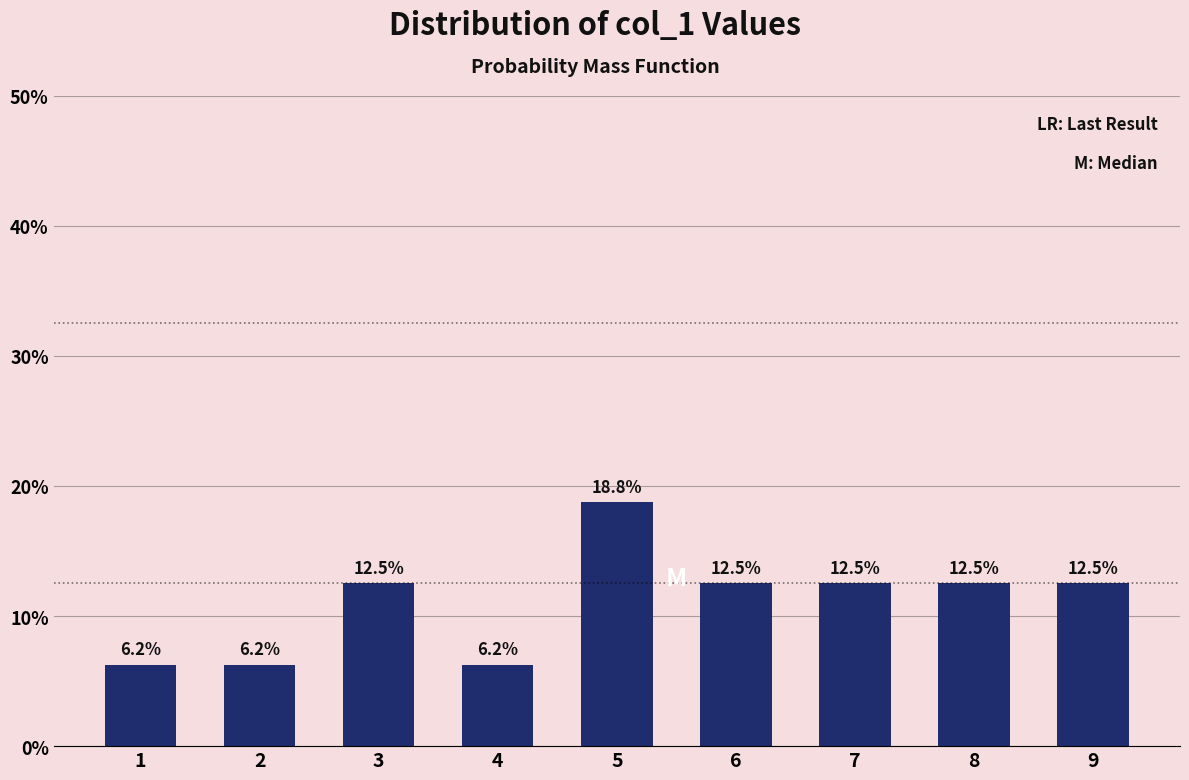

Which category has the highest value across all series?

5